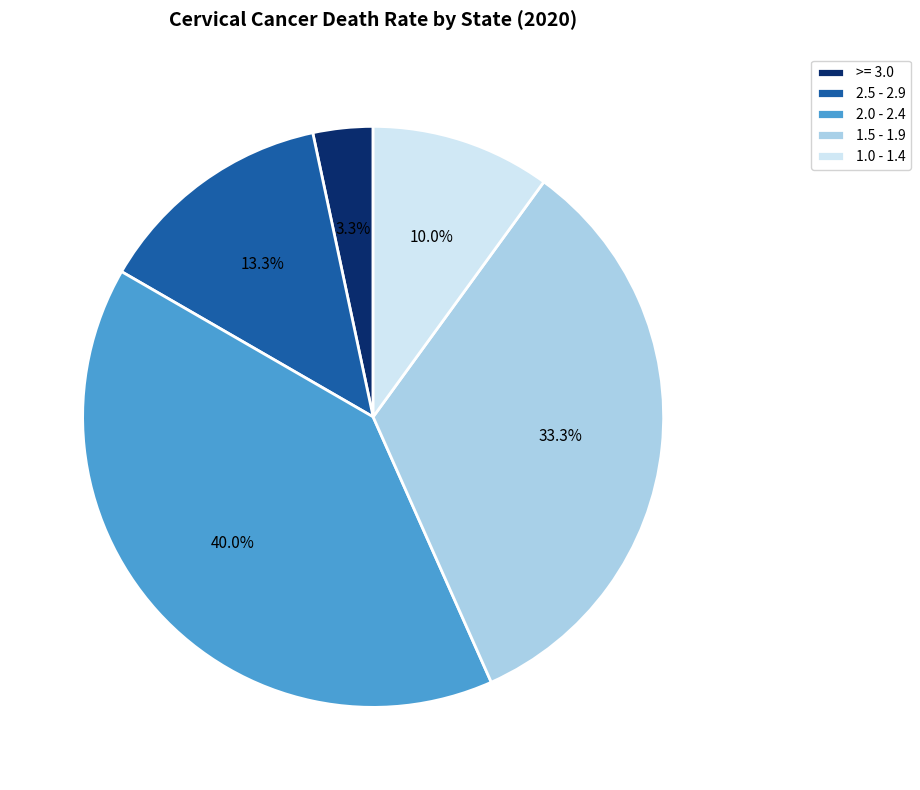

What is the largest slice in the pie chart?

2.0 - 2.4